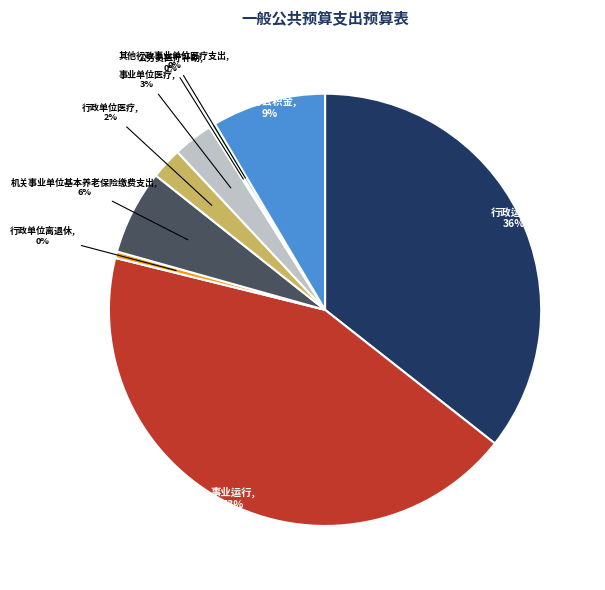

To the nearest percent, what is the difference between the largest and smallest slice percentages?

43%